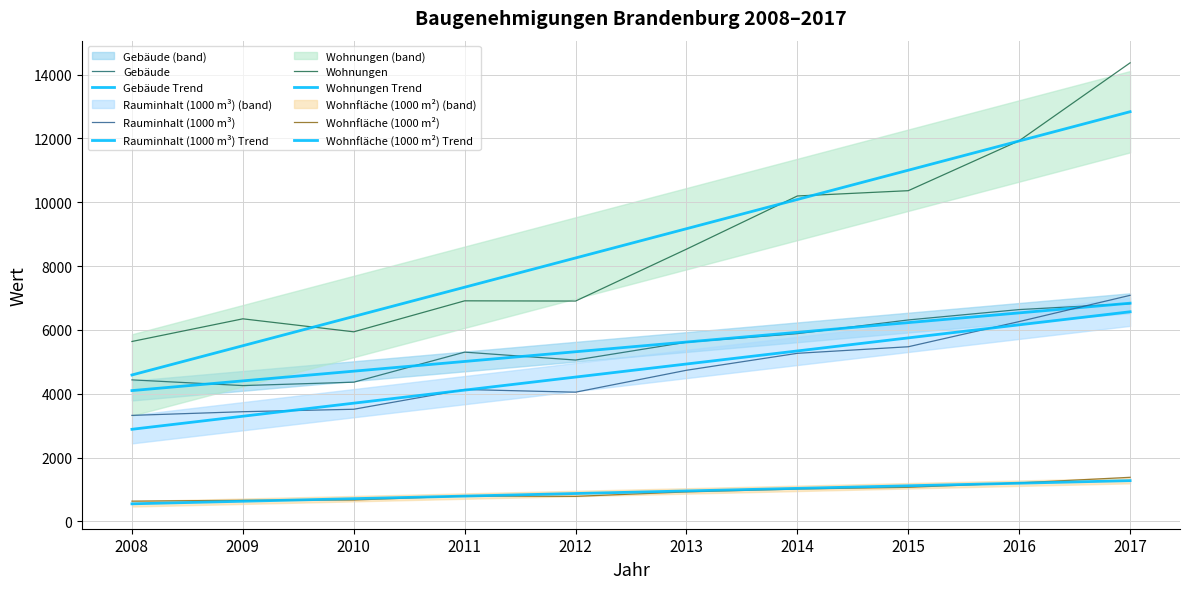

In Rauminhalt (1000 m³), how many points are higher than both neighbors (excluding endpoints)?

1